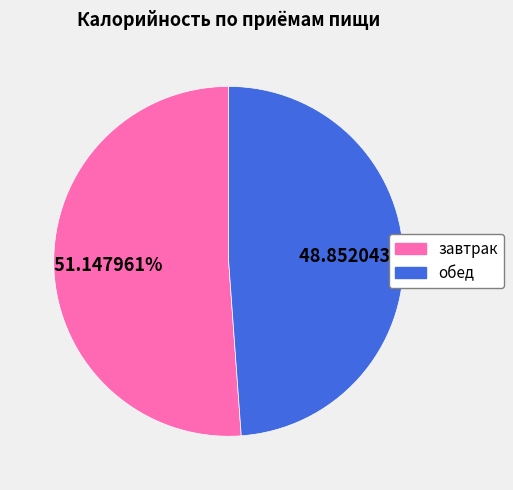

Rank the categories by value from lowest to highest.

обед, завтрак